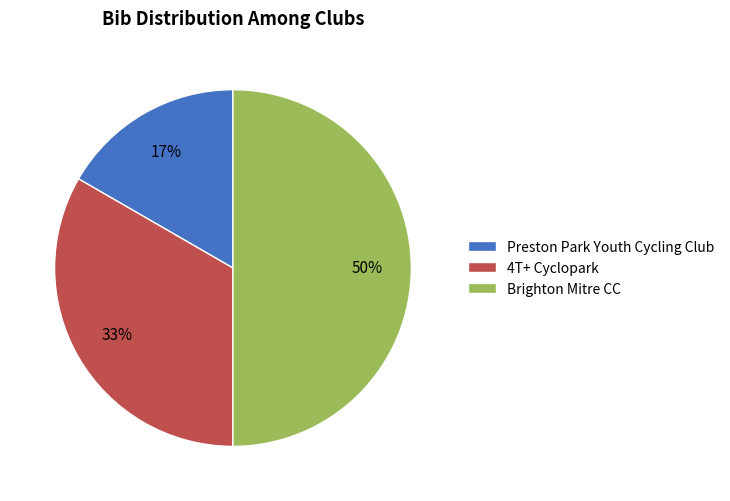

What is the largest slice in the pie chart?

Brighton Mitre CC